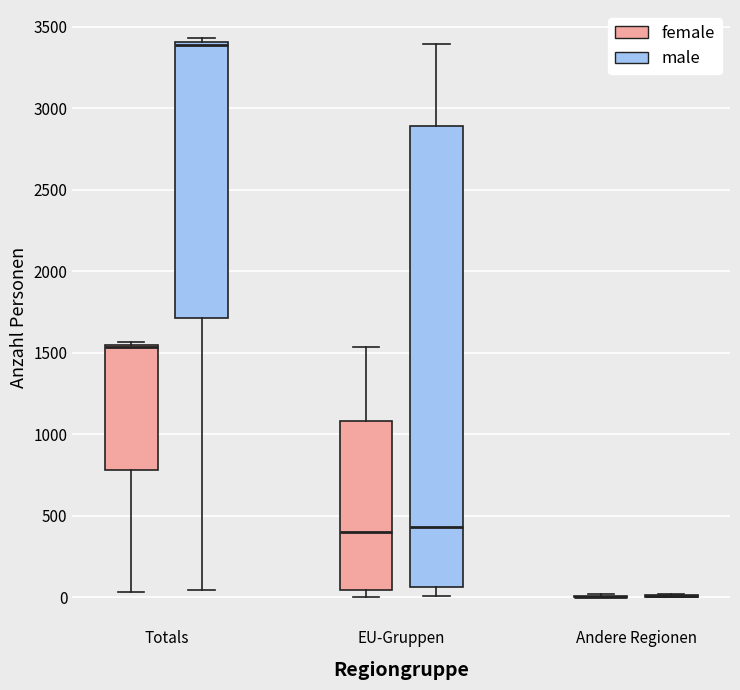

Reading left to right, transcribe this box plot: for each box, give where its median line is, the range the box spans, and where its two whiskers end, as read against the y-axis. The values are not printed on the chart, so give them approximately, as read against the axis.

Totals (female): median 1550 (just below the box's upper edge), box 800 to 1550, whiskers 50 to 1550 (just above the box's upper edge)
Totals (male): median 3400 (just below the box's upper edge), box 1700 to 3400, whiskers 50 to 3450
EU-Gruppen (female): median 400, box 50 to 1100, whiskers 0 to 1550
EU-Gruppen (male): median 450, box 50 to 2900, whiskers 0 to 3400
Andere Regionen (female): box collapsed to a line at 0, whiskers 0 to 0
Andere Regionen (male): box collapsed to a line at 0, whiskers 0 to 0